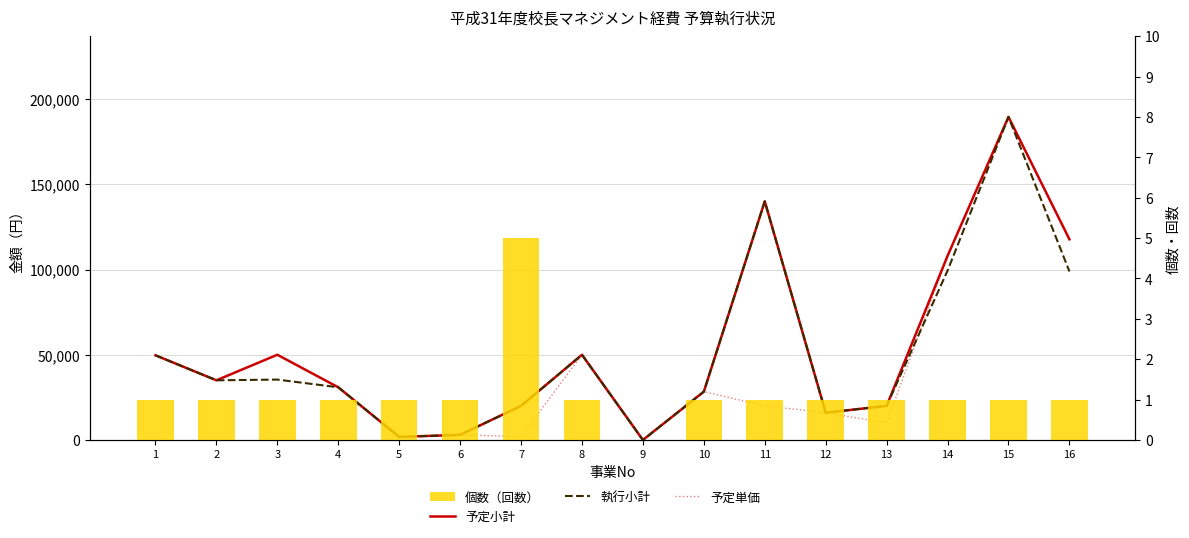

What is the value of the 予定小計 bar at the 7th from the left?

20000